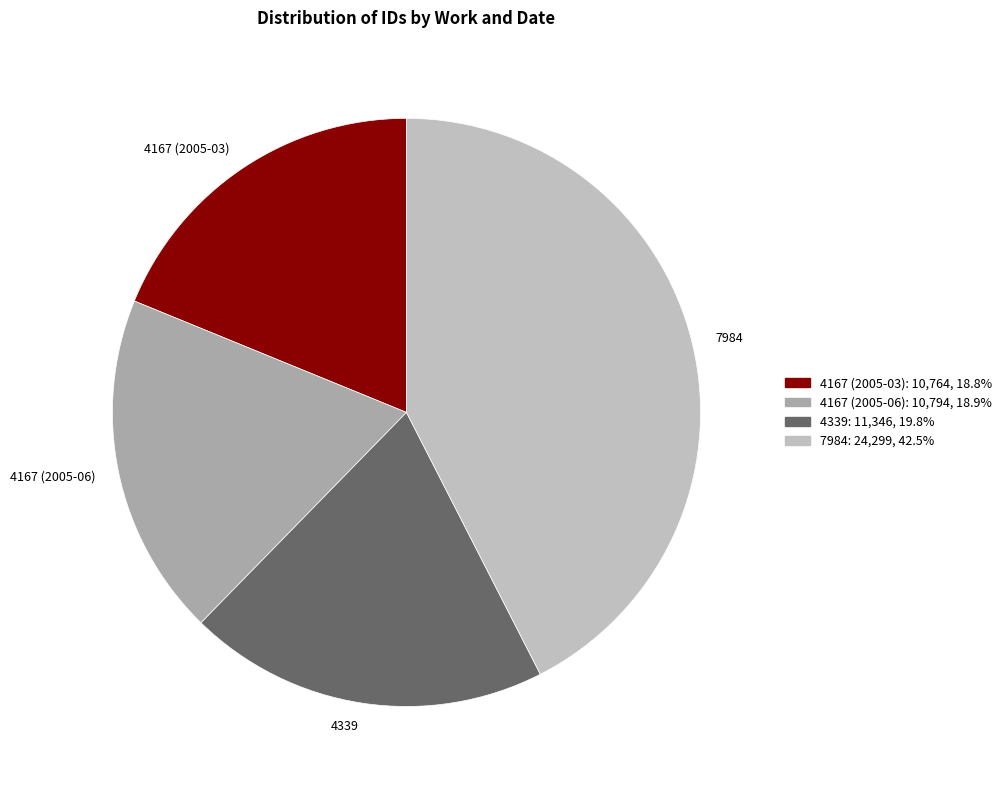

Does 4167 (2005-03) account for over 50% of the chart?

No